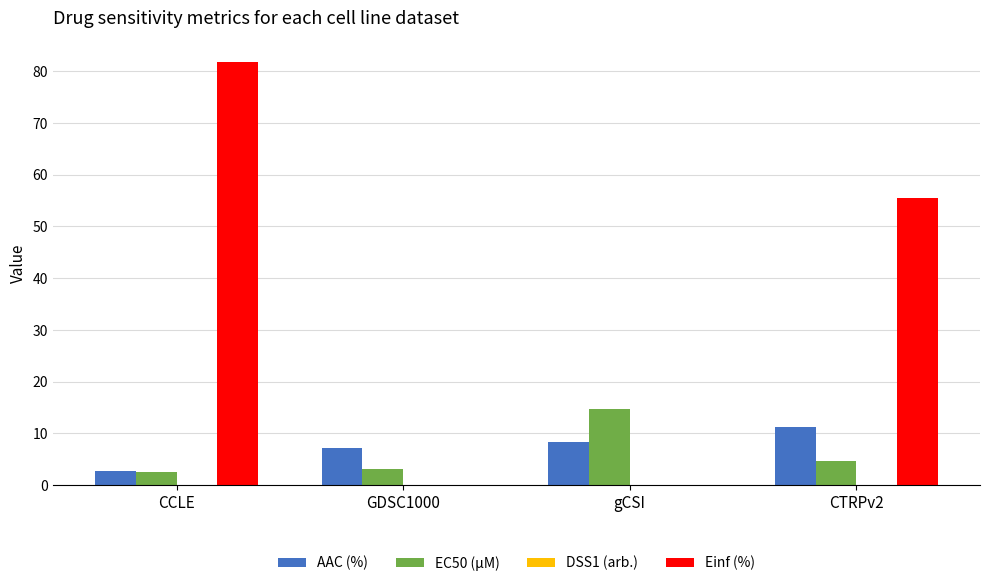

At which label is Einf (%) closest to 40?

CTRPv2